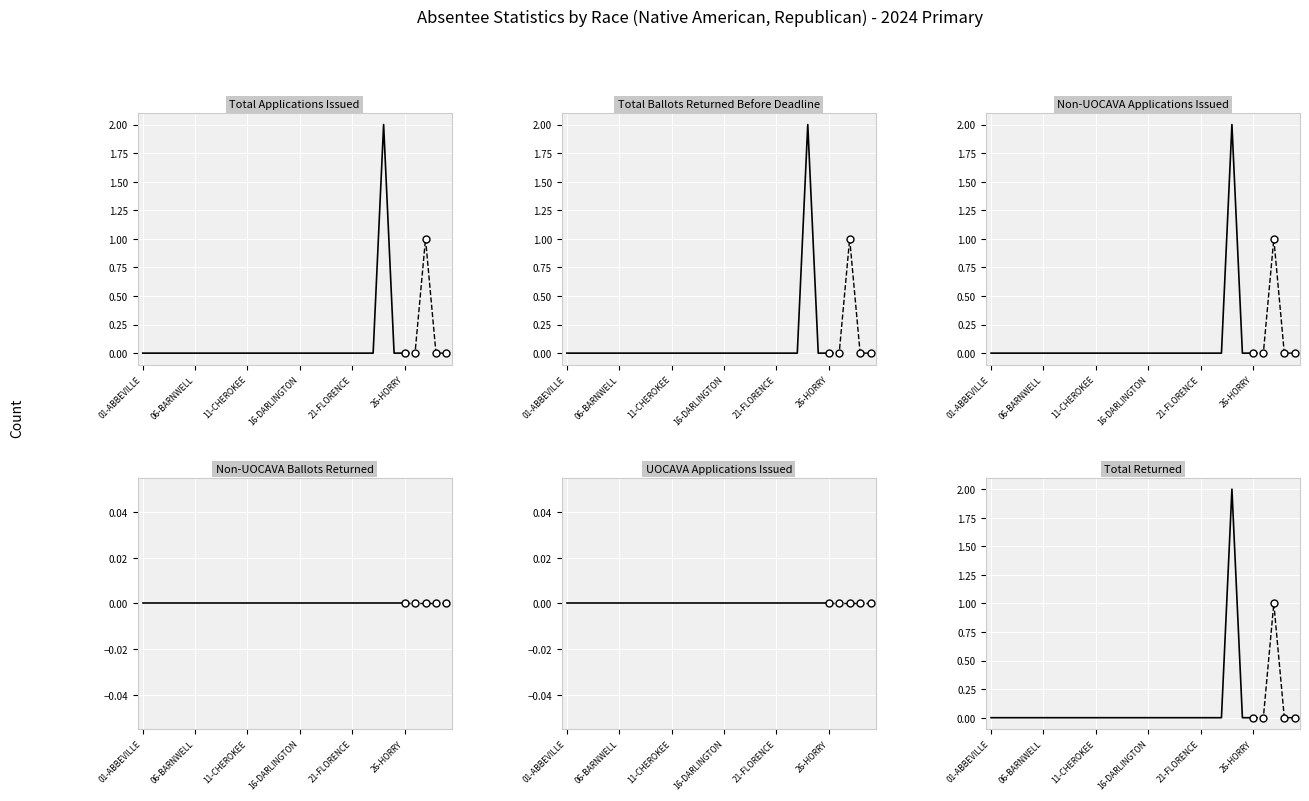

Which series has the largest total across all categories?

Total Applications Issued